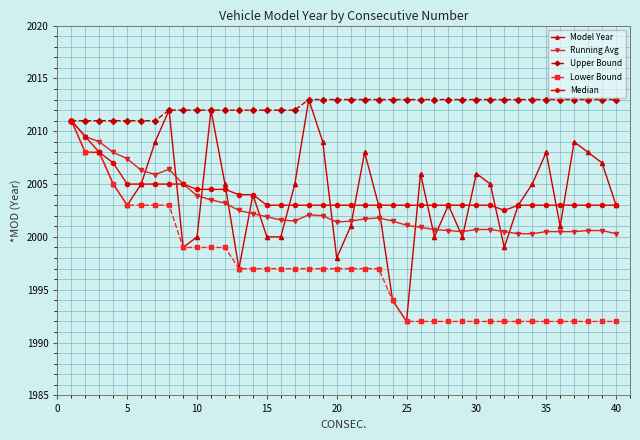

What is the value of the Lower Bound point at the 22nd from the left?

1997.0